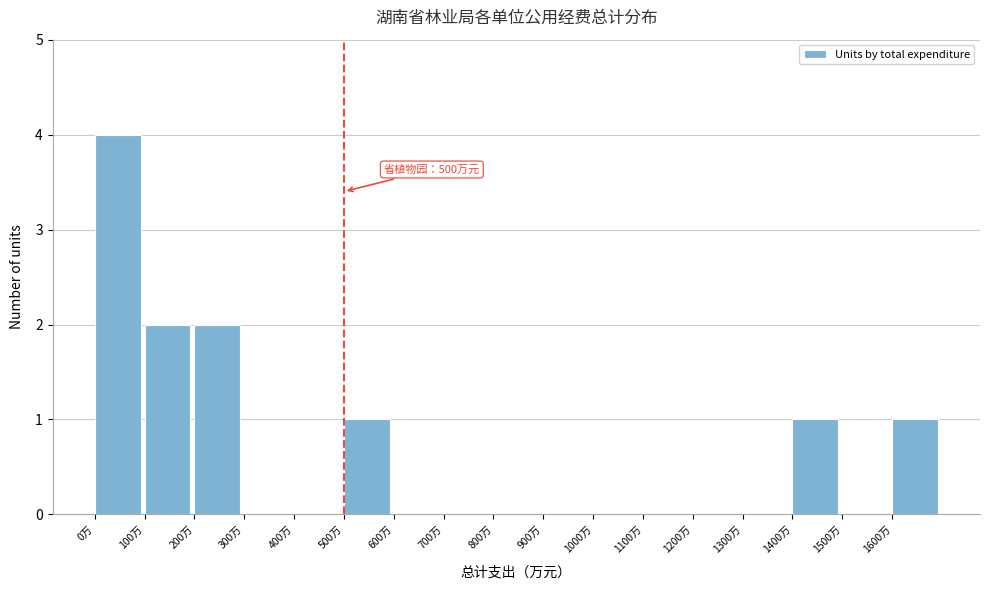

Over which range of the x-axis is the bar tallest?

0 to 100